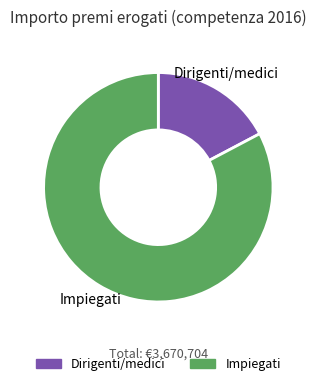

What is the largest slice in the pie chart?

Impiegati